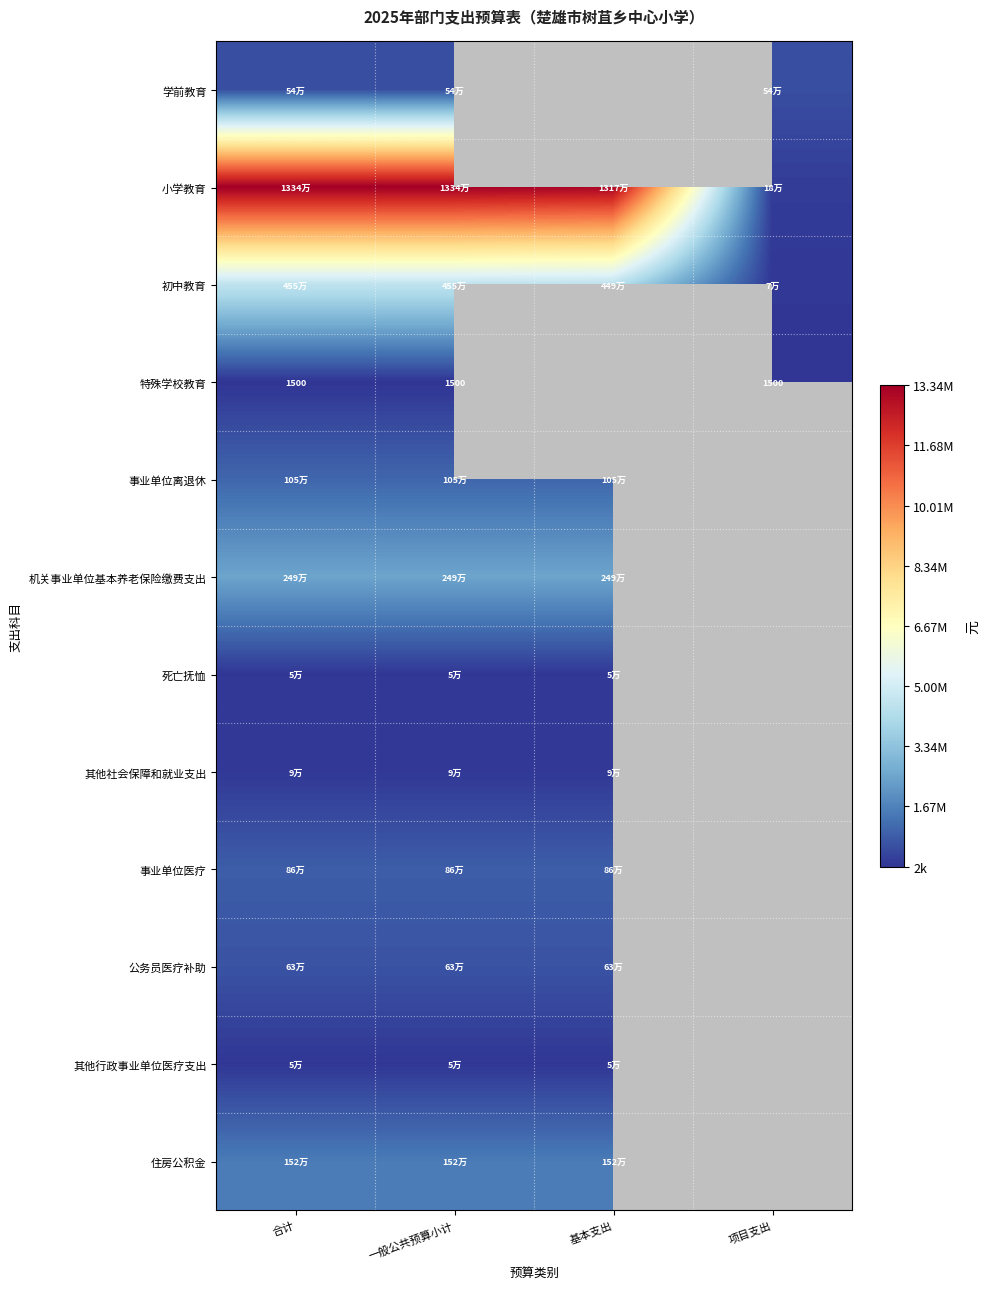

Which series has the largest total across all categories?

小学教育